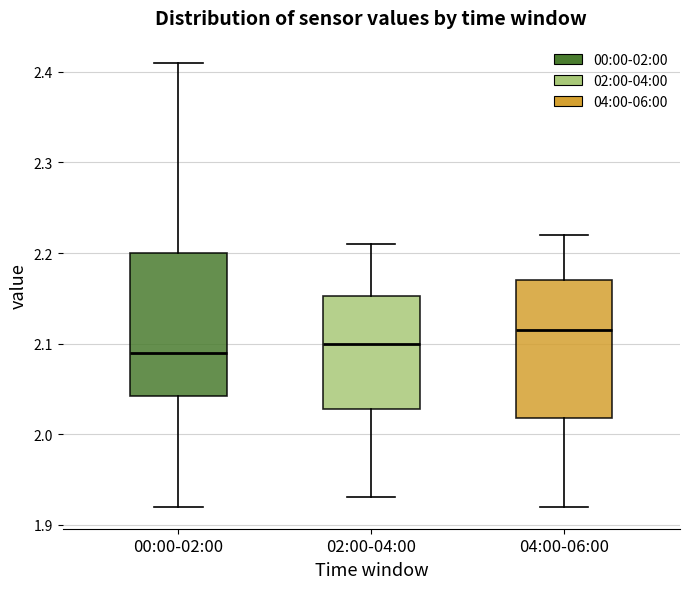

Which box has the highest median line?

04:00-06:00